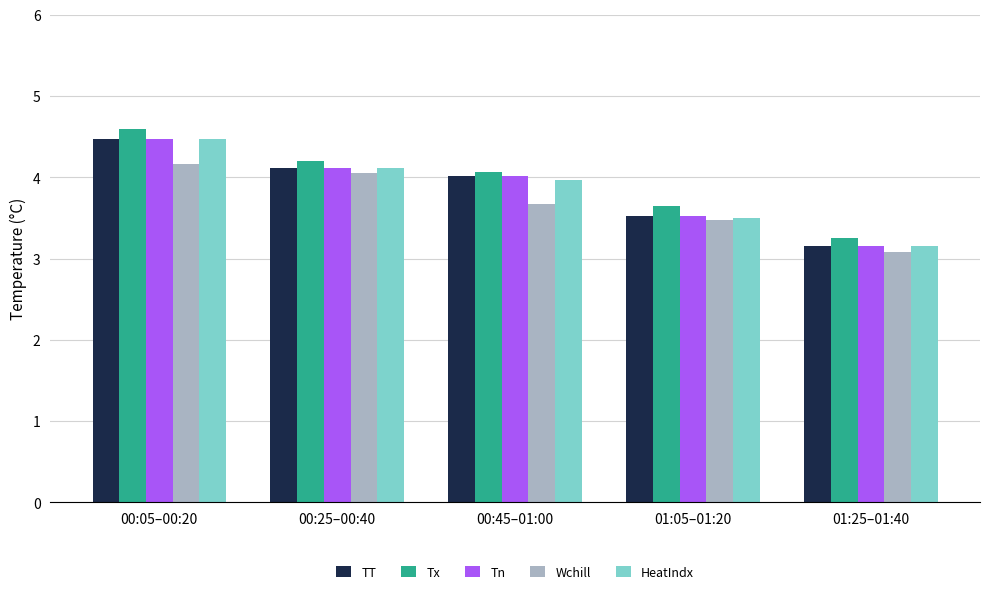

What value does the TT series have at 01:05–01:20?

3.5